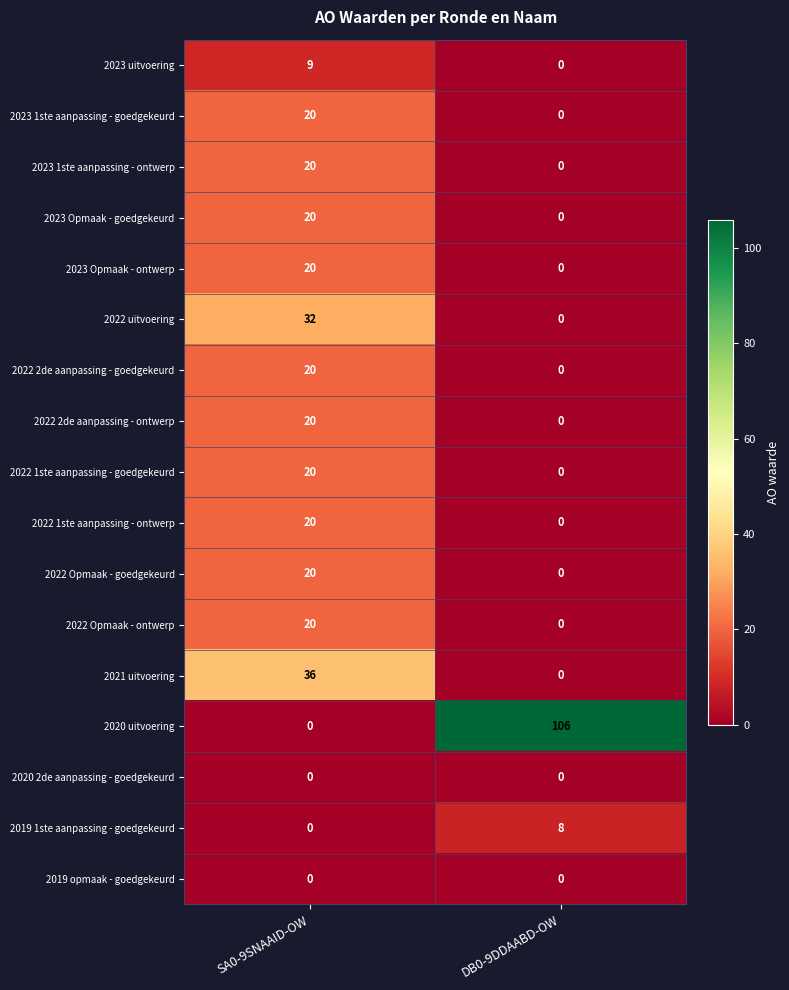

What is the average value of the 2023 Opmaak - goedgekeurd series?

10